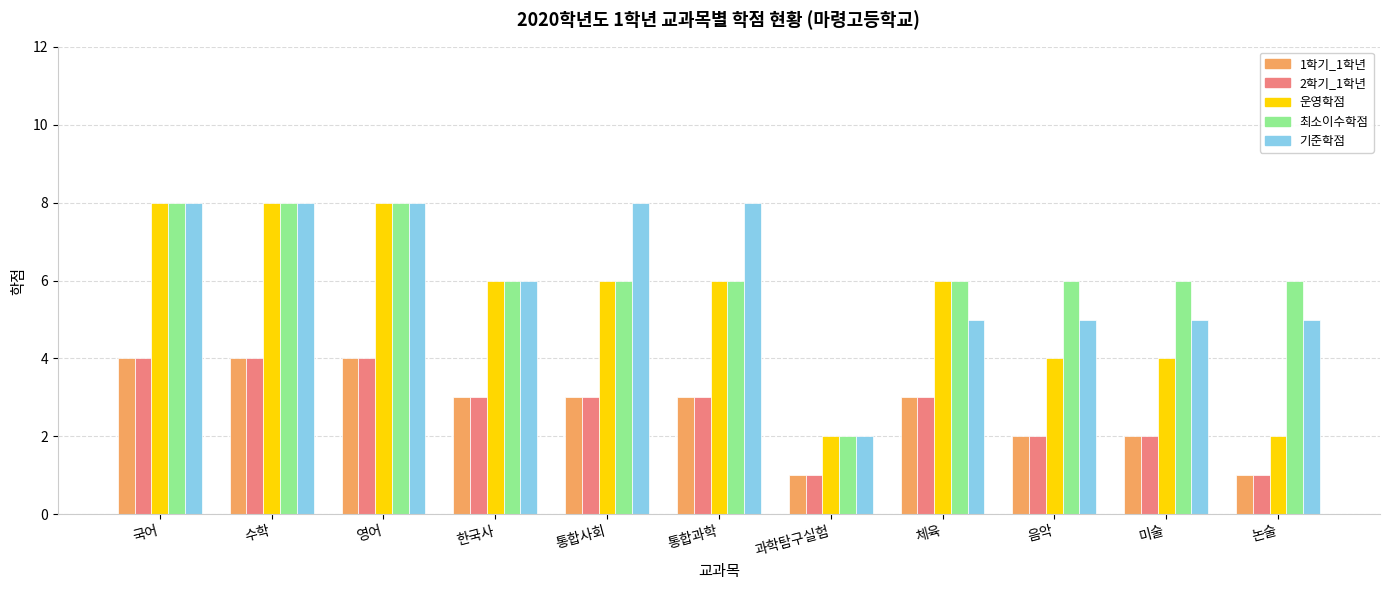

The 최소이수학점 series shows 6 at 한국사. True or false?

True